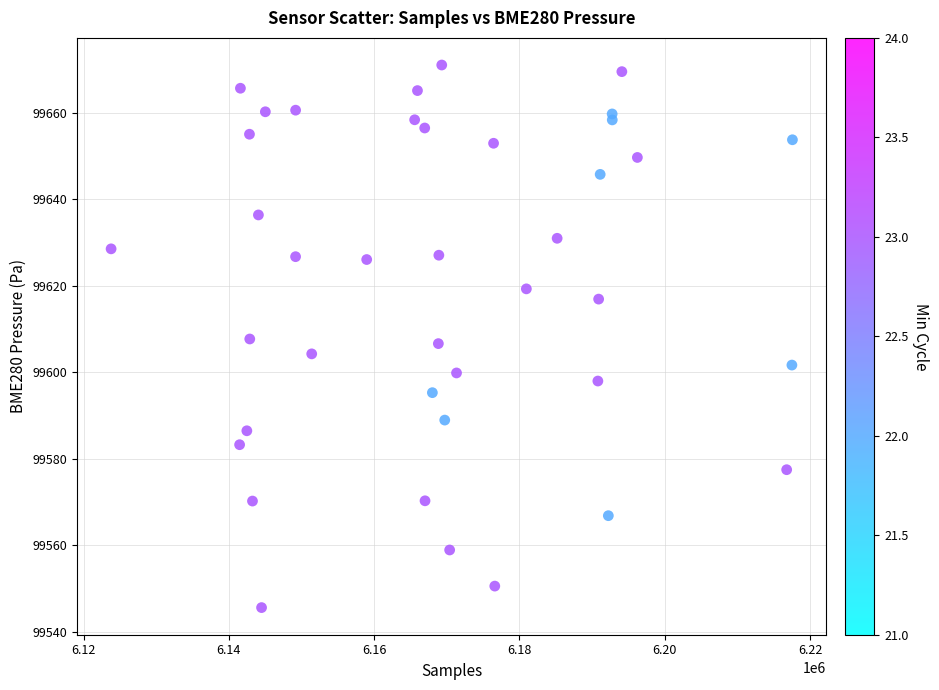

What is the range of Y values (max minus min)?

125.4